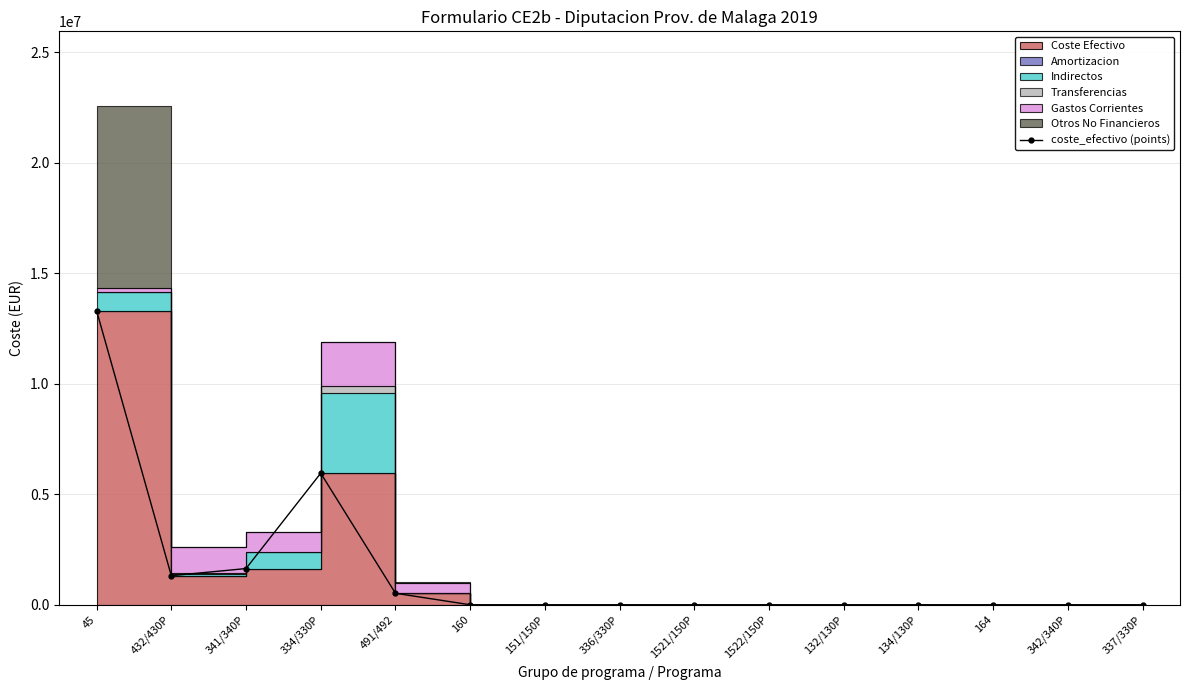

How many interior local peaks (higher than both neighbors) does the data have?

1